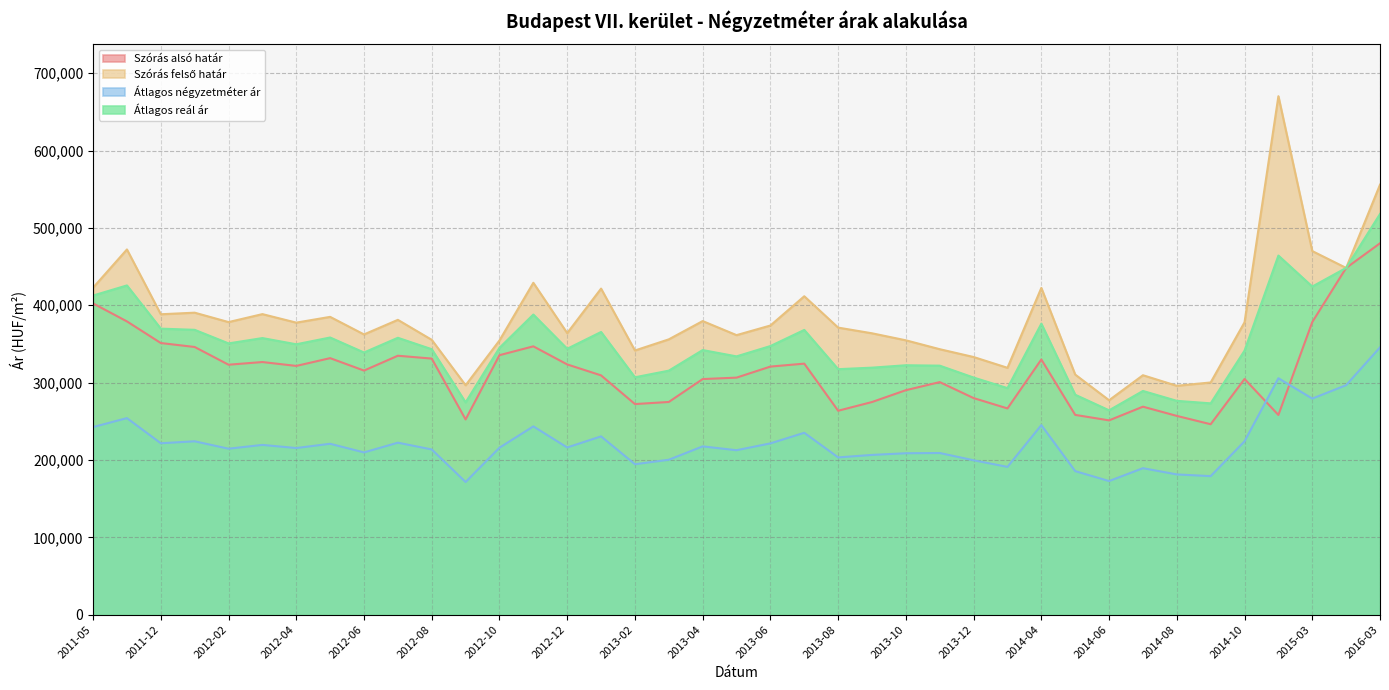

What position from the left is 2015-02?

36